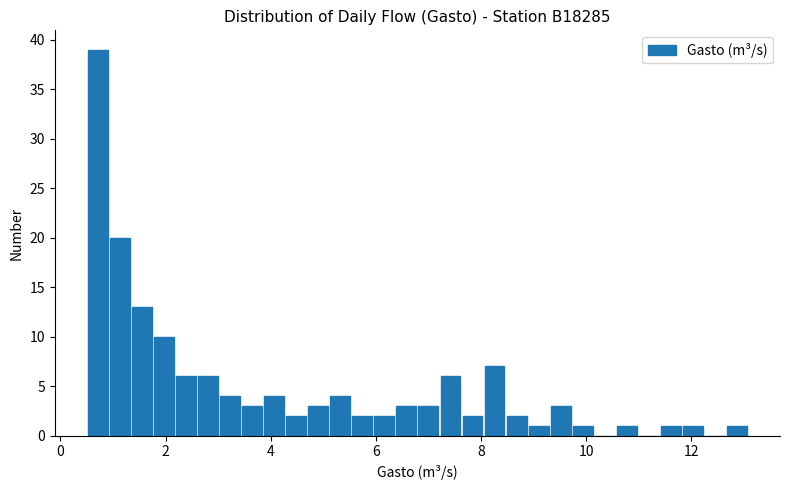

Around what value on the x-axis is the tallest bar? Give the approximate position of its centre, as read against the axis.

0.8